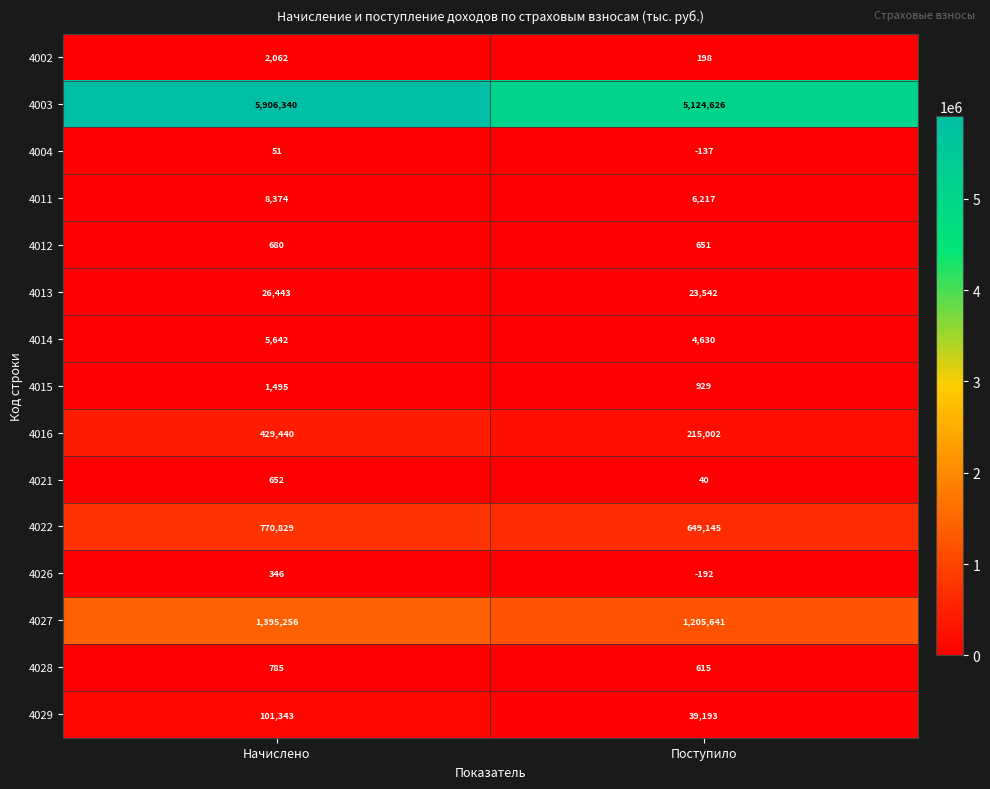

At which category does the chart reach its peak across all series?

Начислено